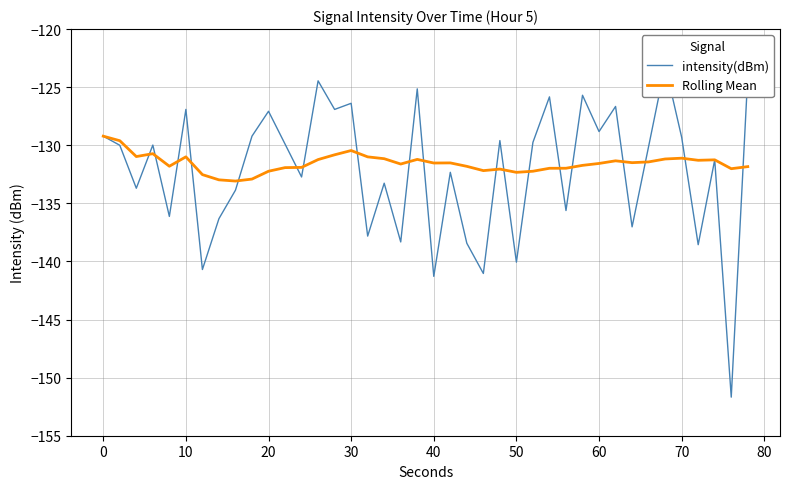

What is the maximum value for Rolling Mean?

-129.2